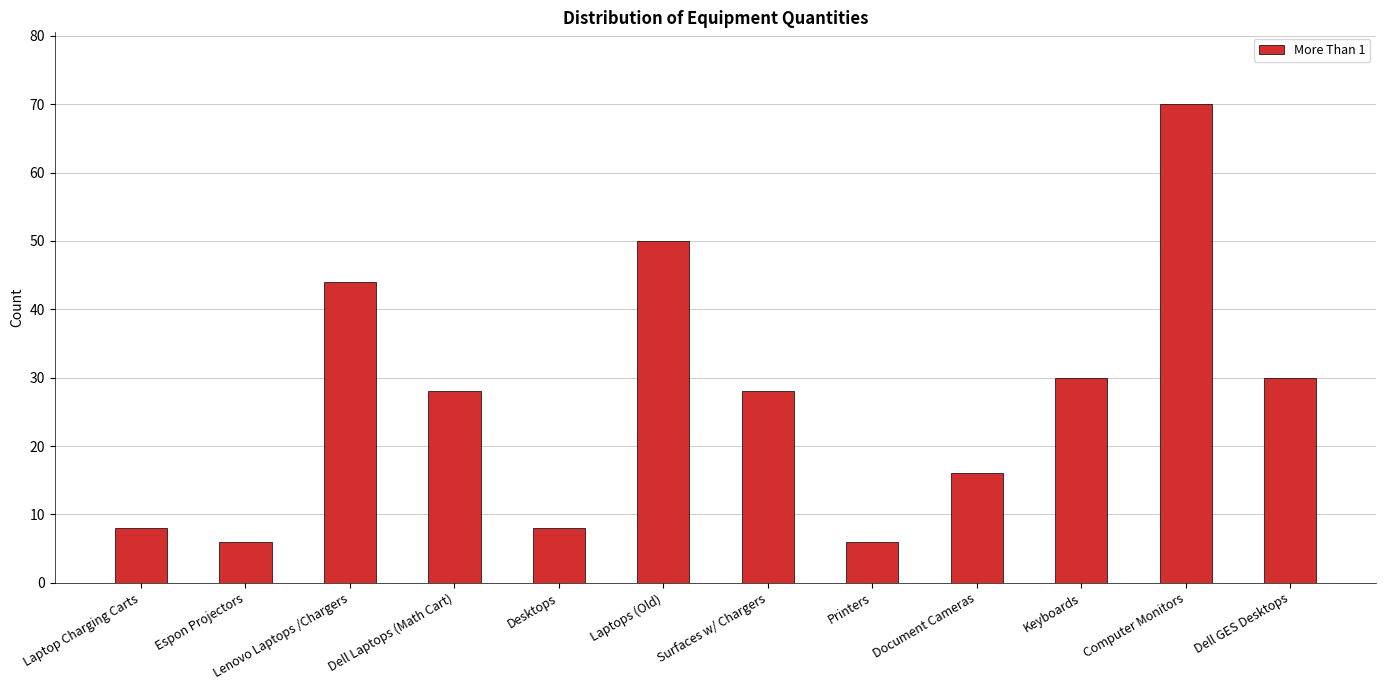

What is the ratio of the value at Espon Projectors to the value at Laptops (Old)?

0.1